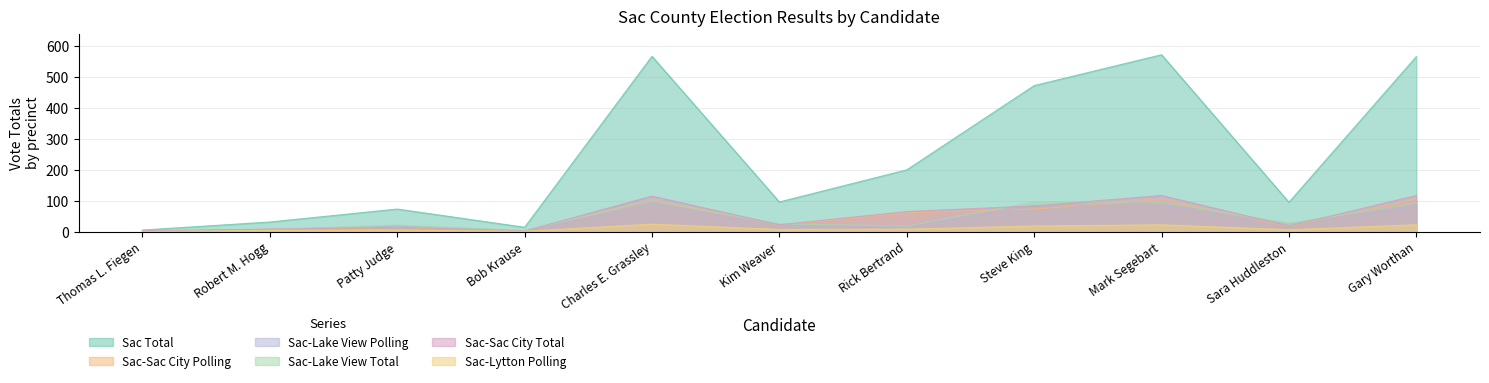

The Sac-Lytton Polling series shows 12 at Thomas L. Fiegen. True or false?

False